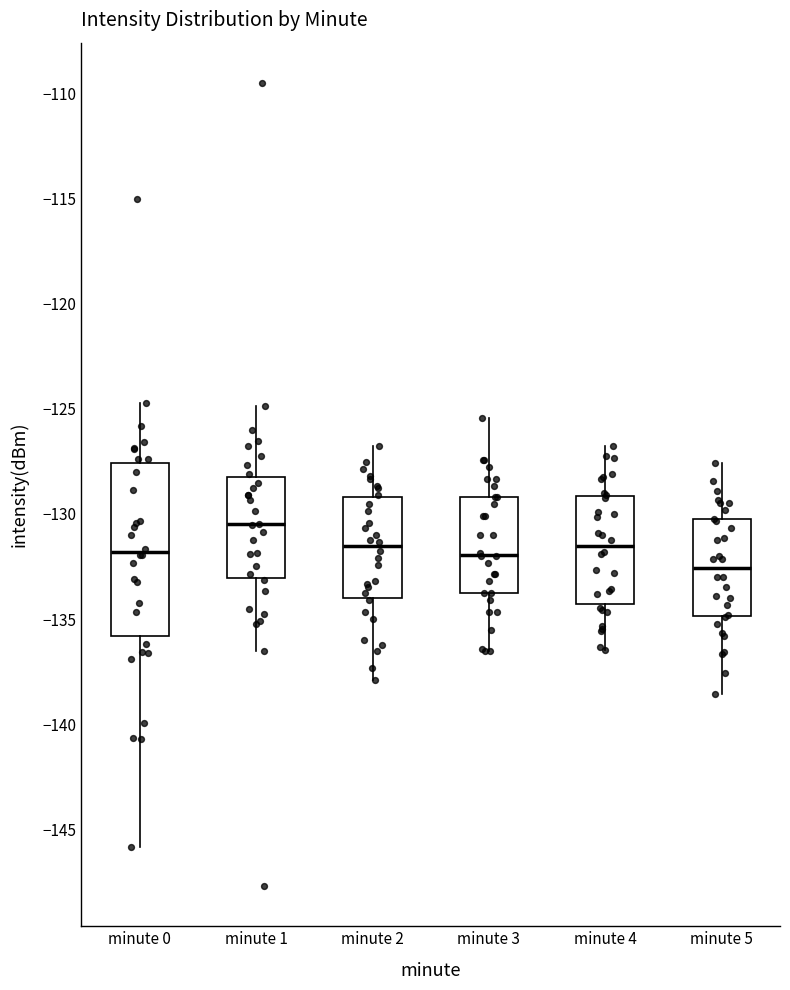

Where does the median line of the box for minute 3 sit on the y-axis? The values are not printed on the chart, so give them approximately, as read against the axis.

-132.0